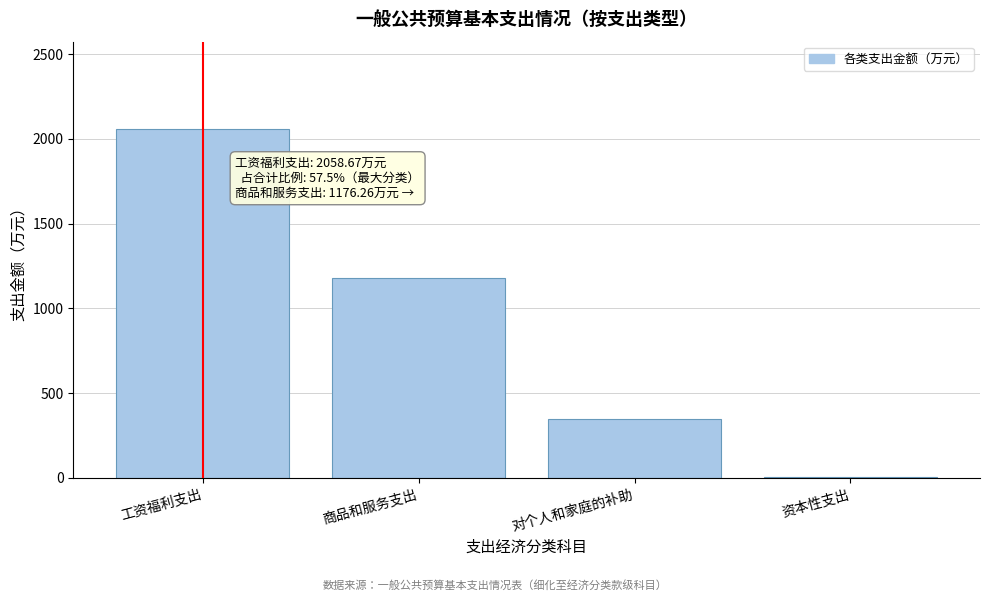

Reading right to left, transcribe all the data shown in this chart.

资本性支出=4.0	对个人和家庭的补助=344.7	商品和服务支出=1176.3	工资福利支出=2058.7